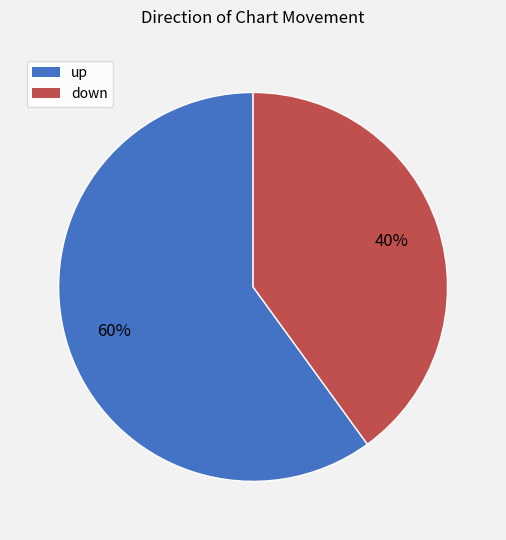

Is the sum of down and up greater than half?

Yes